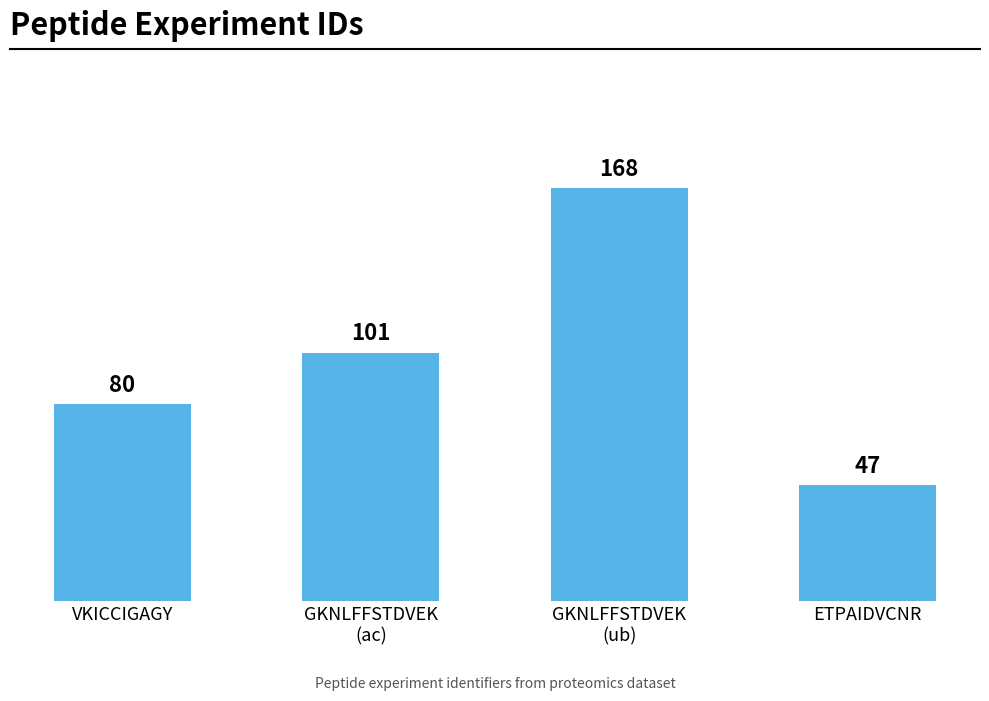

What is the label of the 2nd bar from the right?

GKNLFFSTDVEK
(ub)